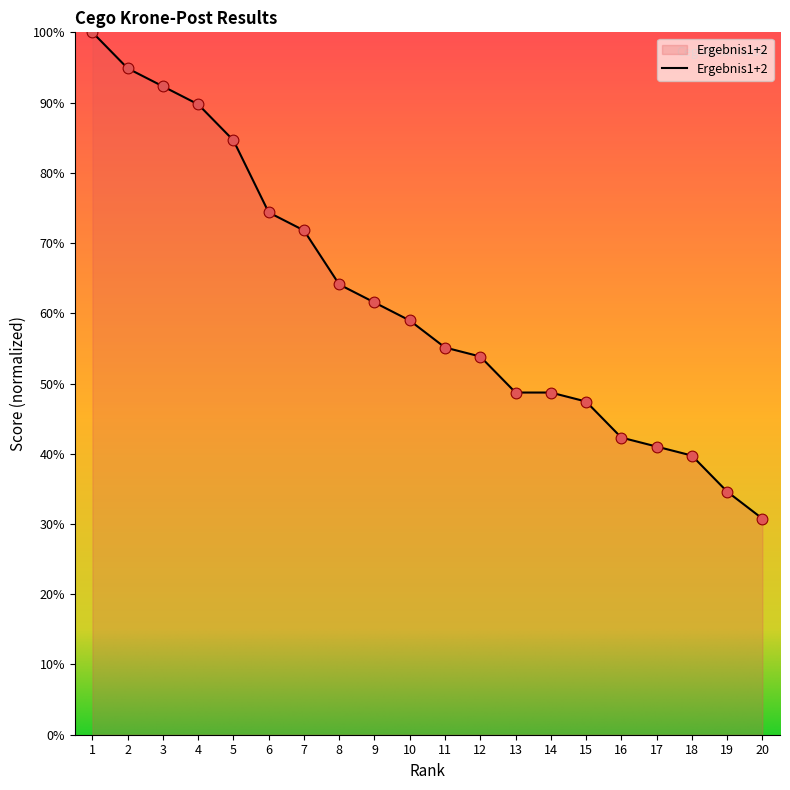

What is the change in value from 1 to 11?

-44.9